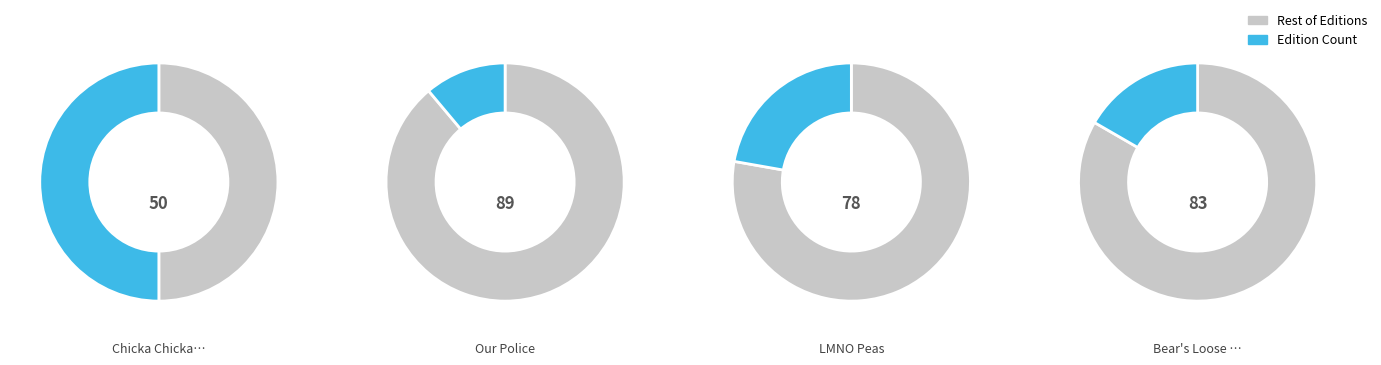

What percentage is the Our Police slice, to the nearest percent?

11%